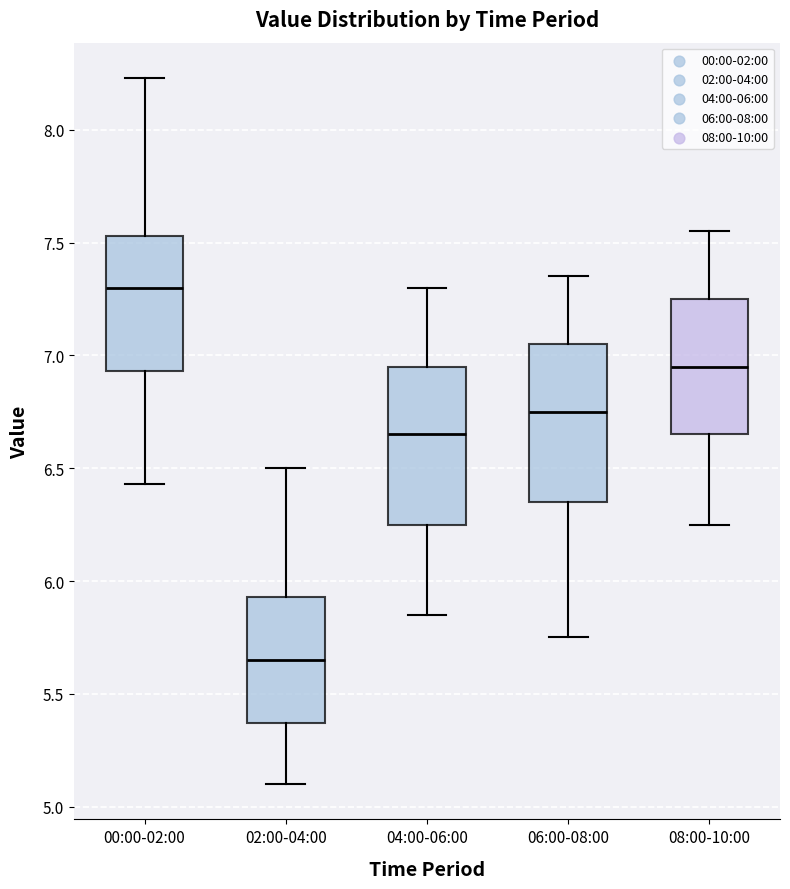

Reading left to right, read every box against the y-axis: the position of its median line, the range the box covers, and the ends of its whiskers. The values are not printed on the chart, so give them approximately, as read against the axis.

00:00-02:00: median 7.30, box 6.95 to 7.55, whiskers 6.45 to 8.25
02:00-04:00: median 5.65, box 5.35 to 5.95, whiskers 5.10 to 6.50
04:00-06:00: median 6.65, box 6.25 to 6.95, whiskers 5.85 to 7.30
06:00-08:00: median 6.75, box 6.35 to 7.05, whiskers 5.75 to 7.35
08:00-10:00: median 6.95, box 6.65 to 7.25, whiskers 6.25 to 7.55